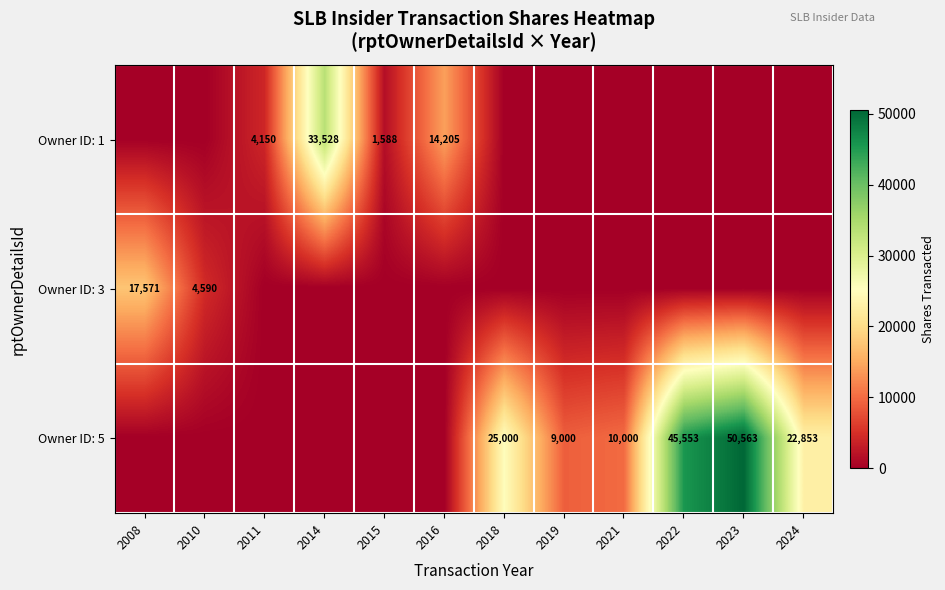

Count the number of data series in this chart.

3